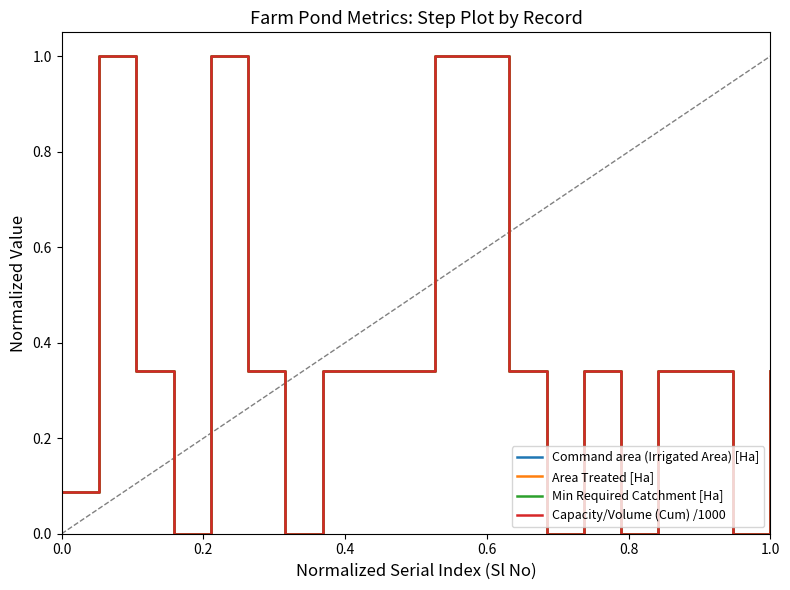

True or false: Command area (Irrigated Area) [Ha] and Capacity/Volume (Cum) /1000 intersect in this chart.

False